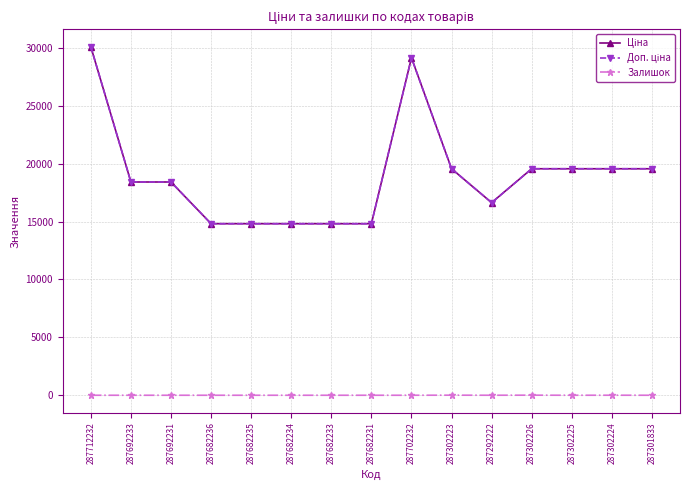

What is the maximum value for Ціна?

30102.8